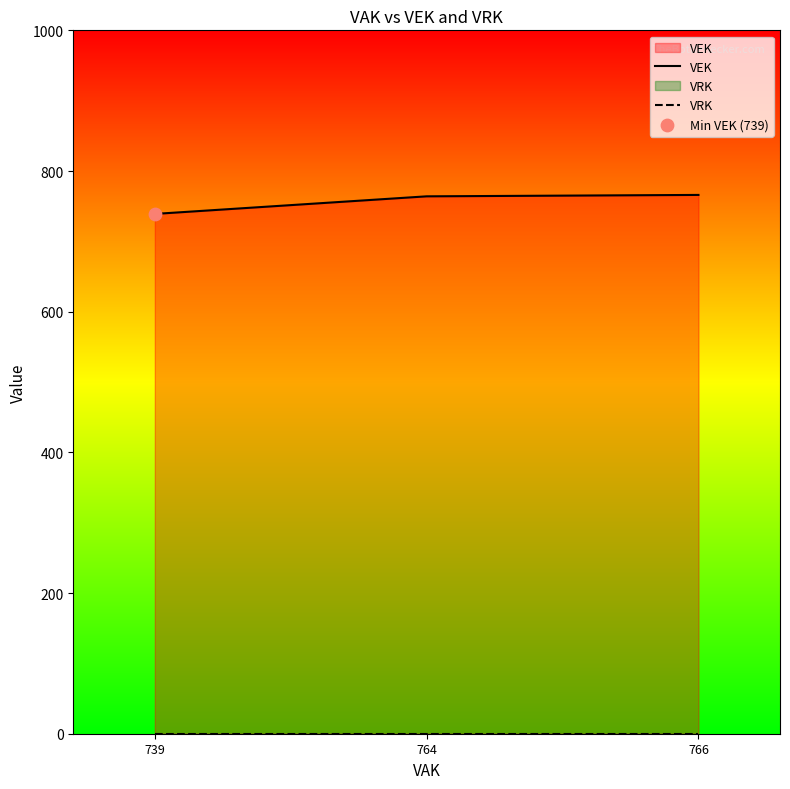

What is the total value across all series at 764?

764